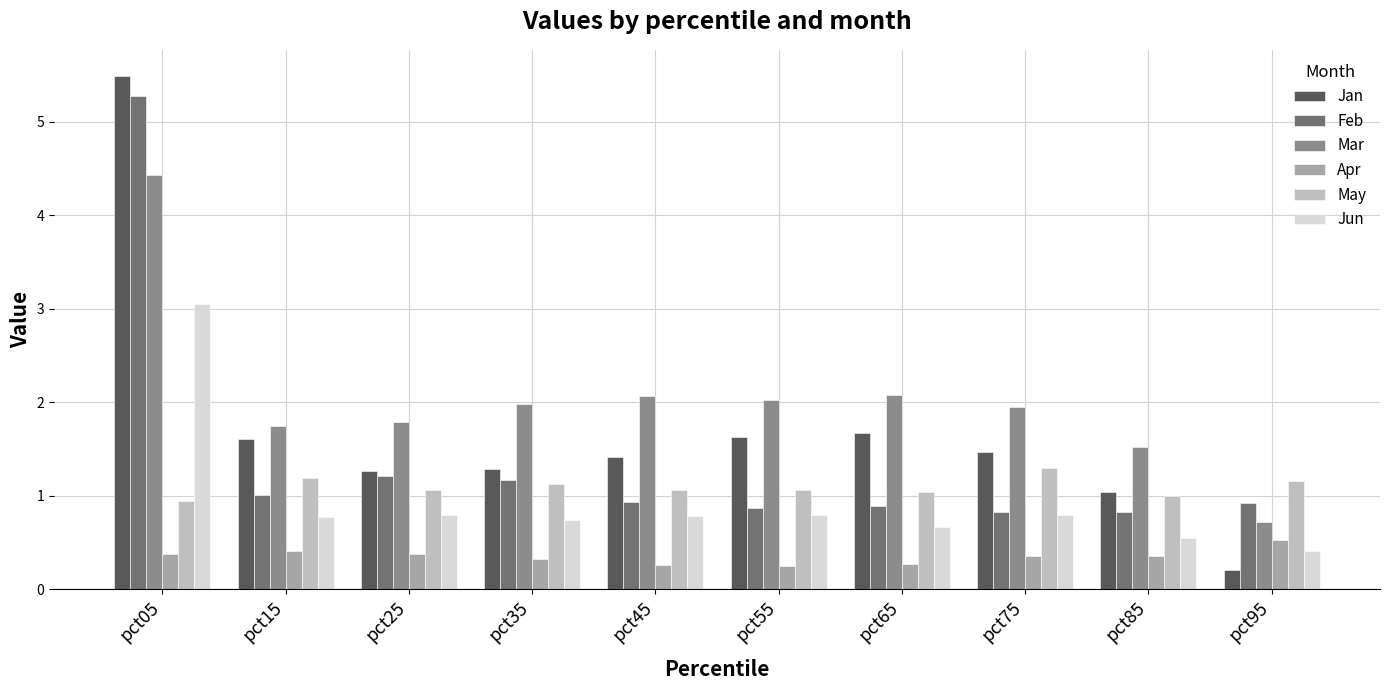

What is the difference between the Jun values at pct75 and pct05?

2.3